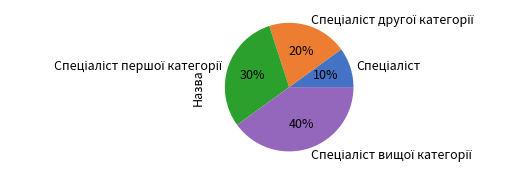

Is there a majority slice in this chart?

No